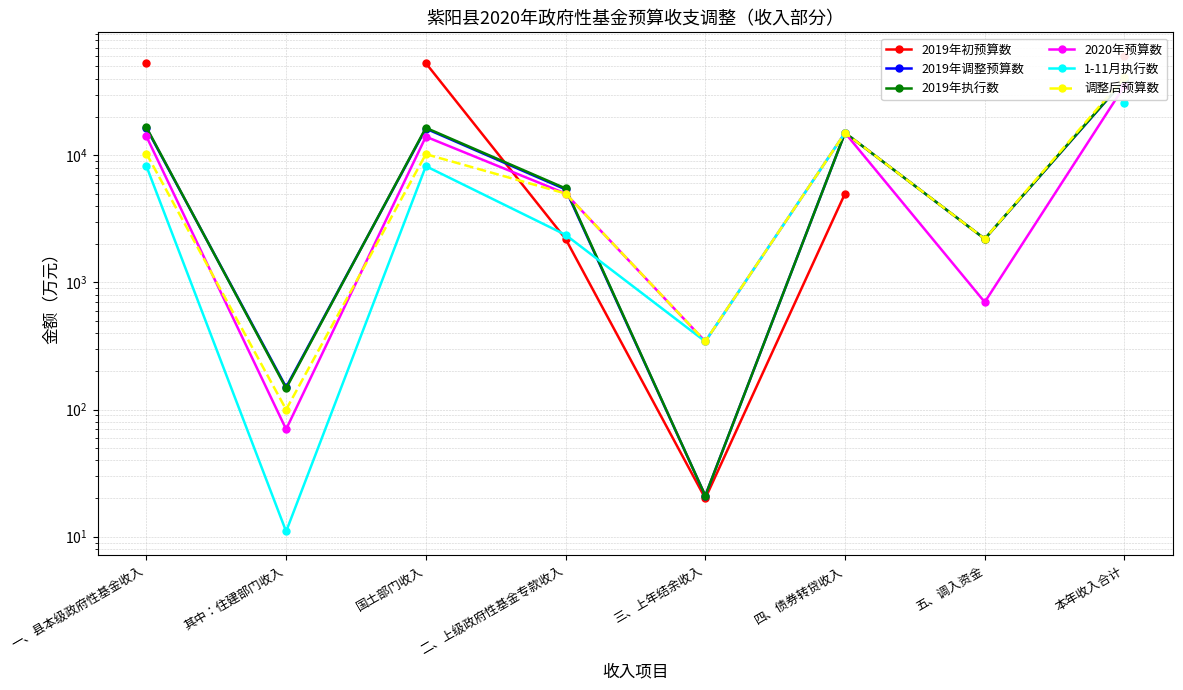

How many data points does each series have?

8